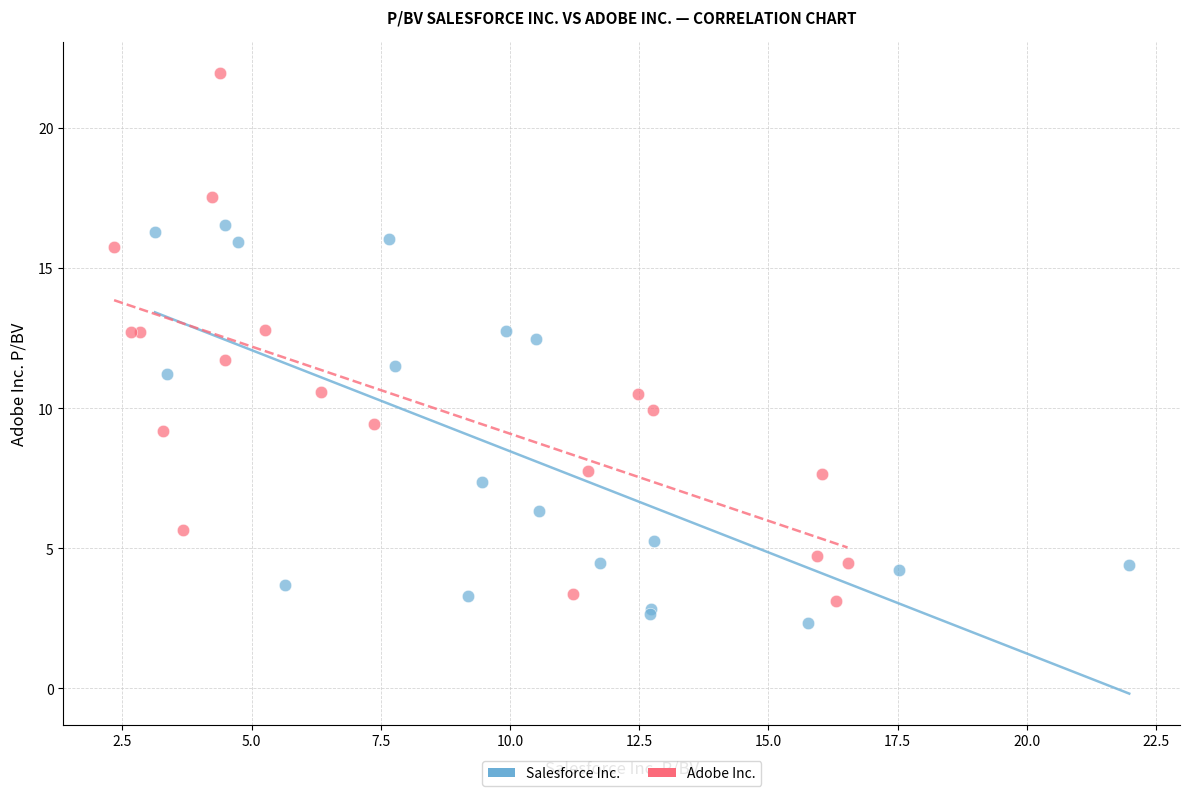

What are all the series names shown in the legend?

Salesforce Inc., Adobe Inc.